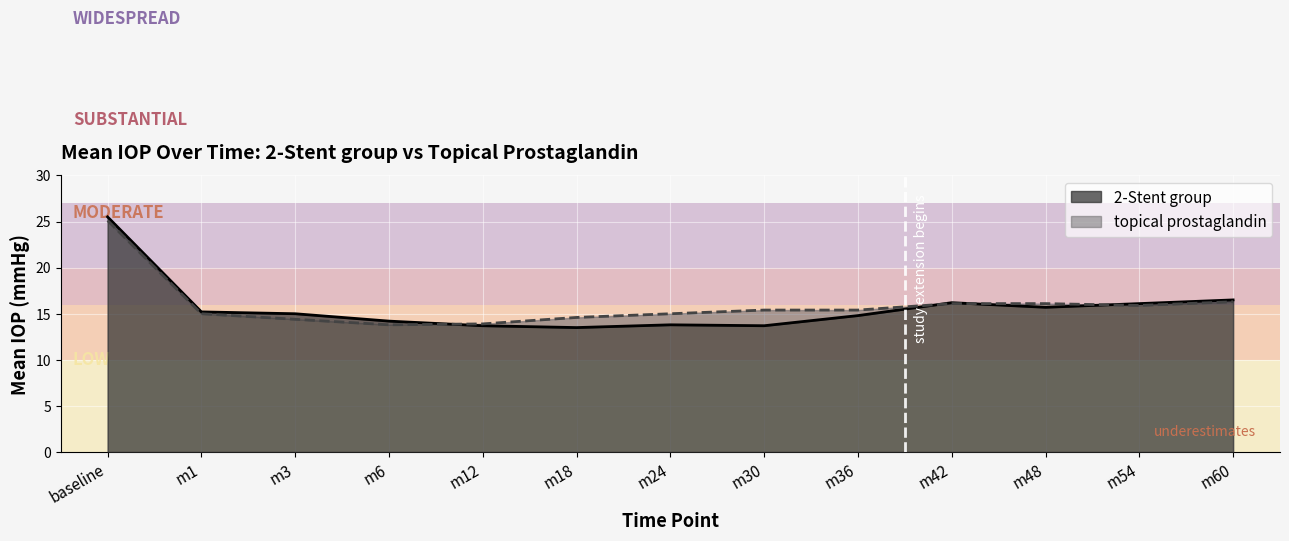

Where is the first local minimum for 2-Stent group?

m18